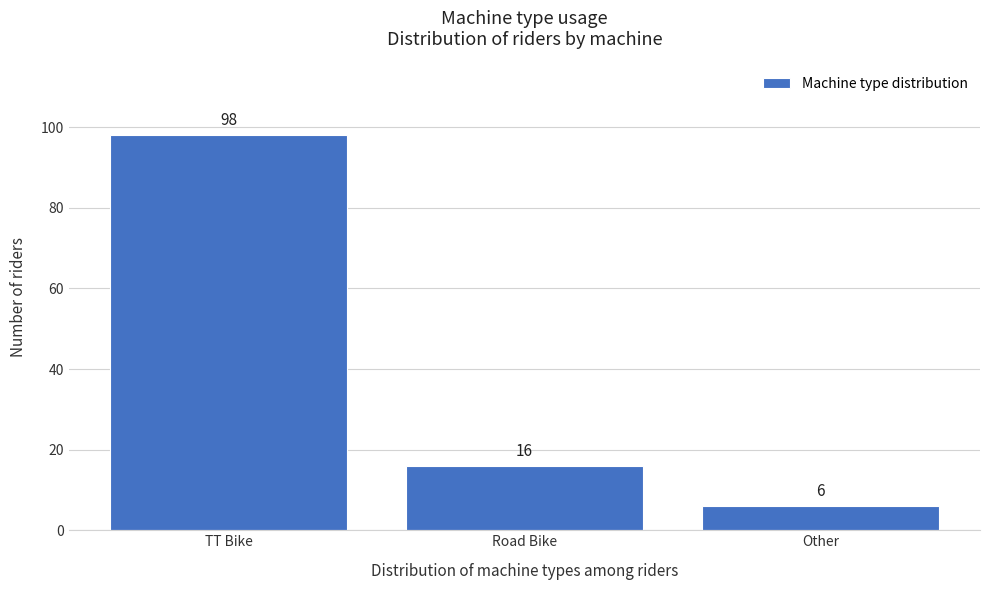

Reading left to right, extract all data points from this chart.

TT Bike=98	Road Bike=16	Other=6